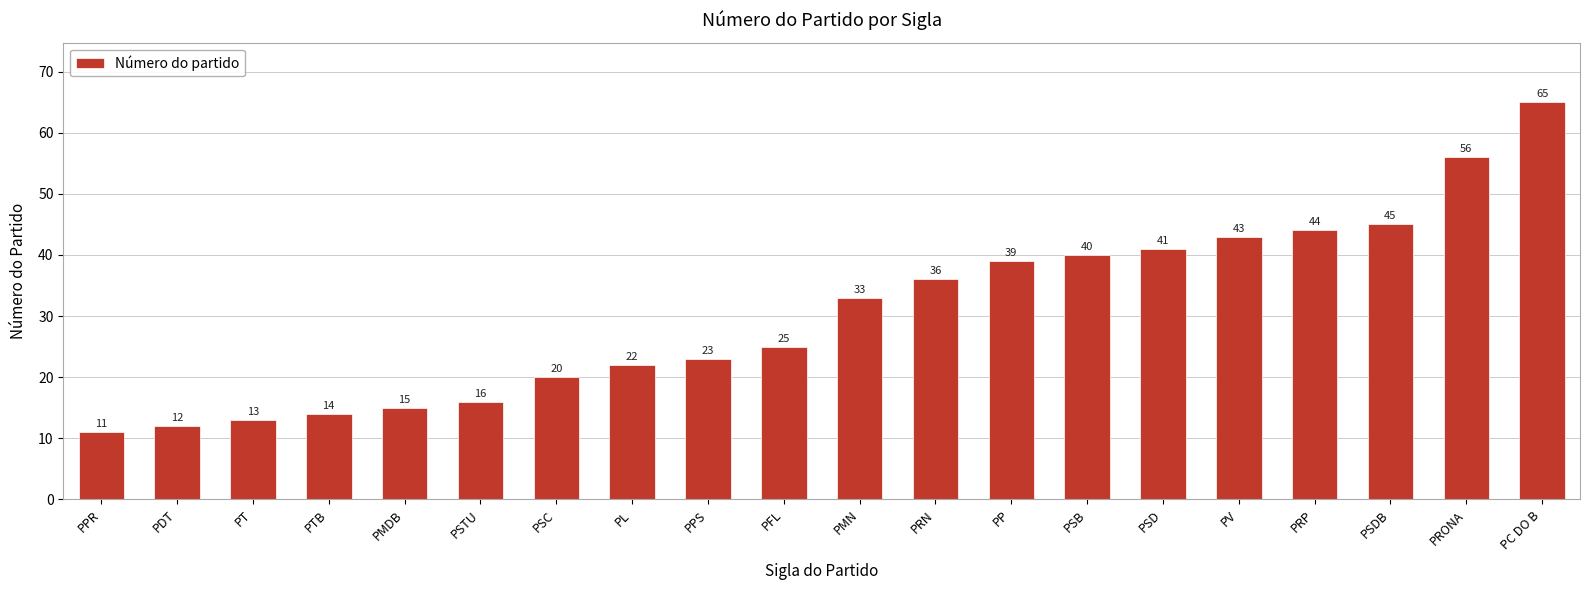

What is the difference between the values at PMN and PTB?

19